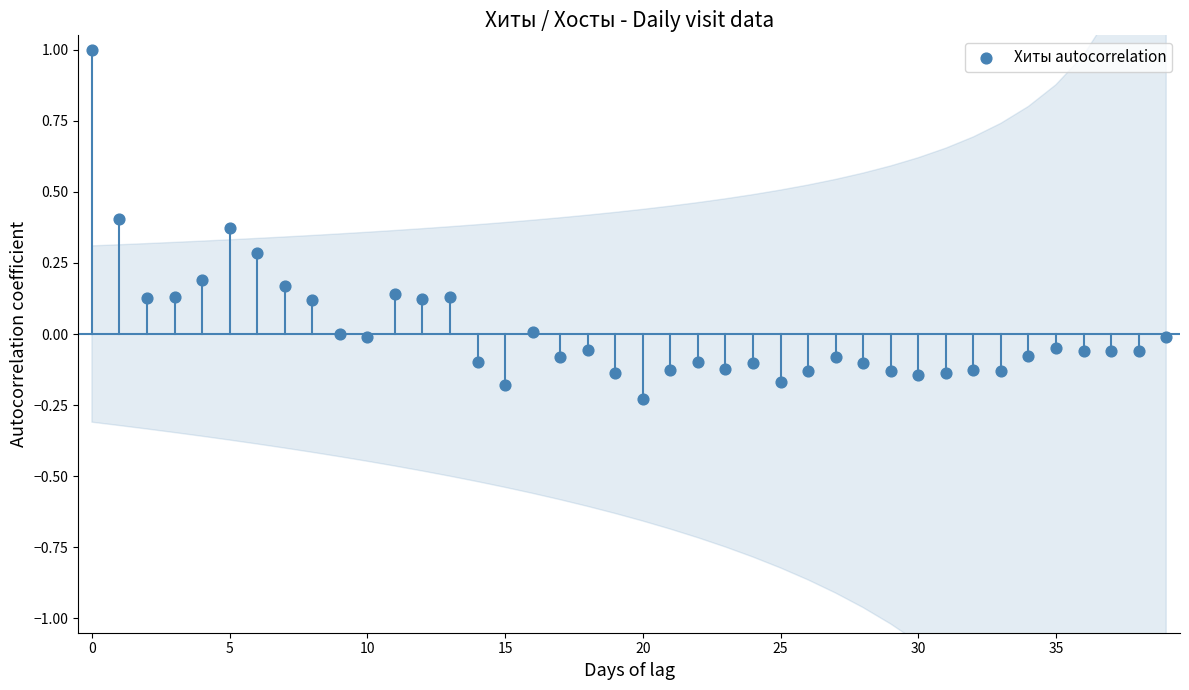

What is the range of Y values (max minus min)?

1.2